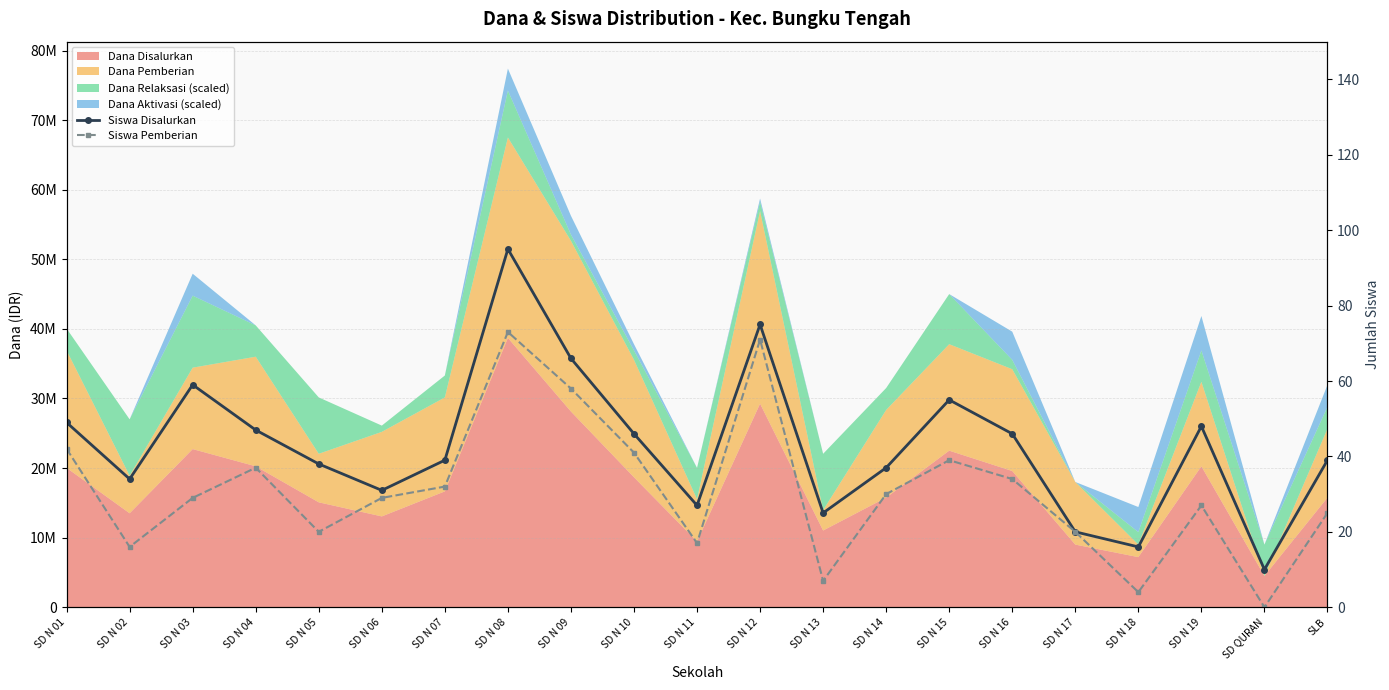

How many categories are shown in the chart?

21